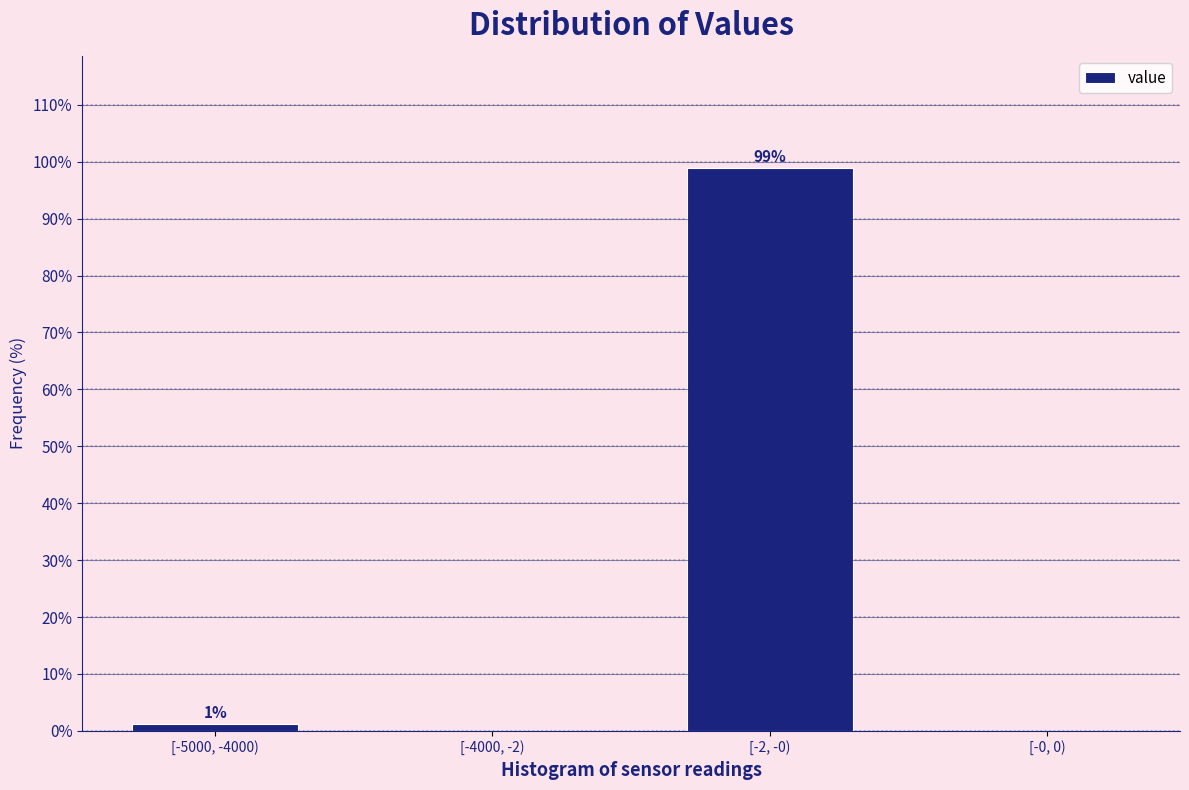

Which has a higher value, [-2, -0) or [-0, 0)?

[-2, -0)